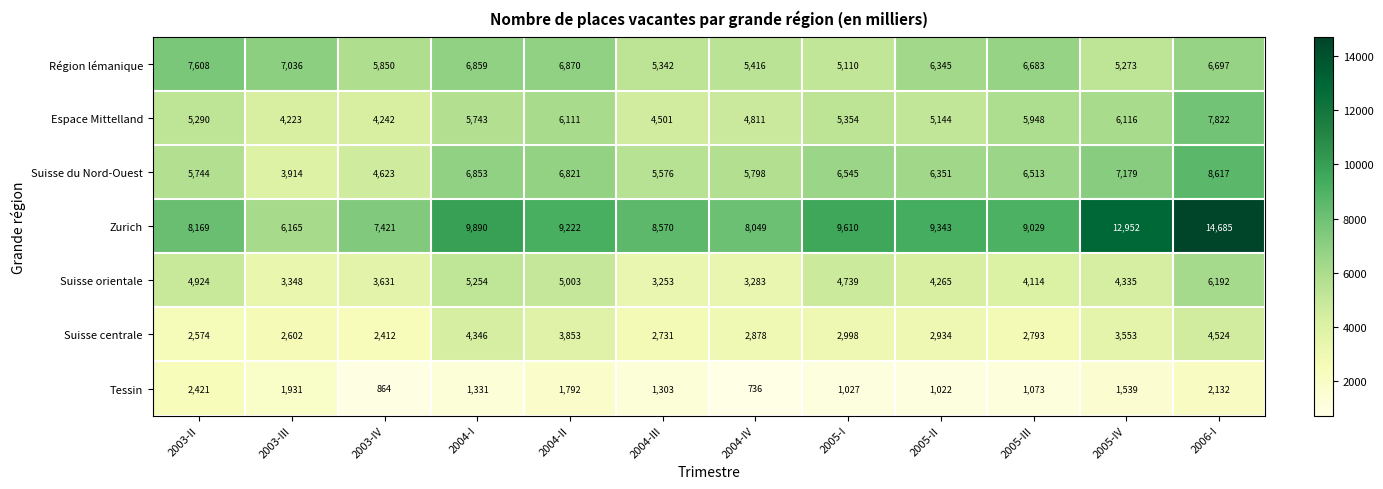

What is the sum of the Zurich values at 2004-III and 2004-I?

18460